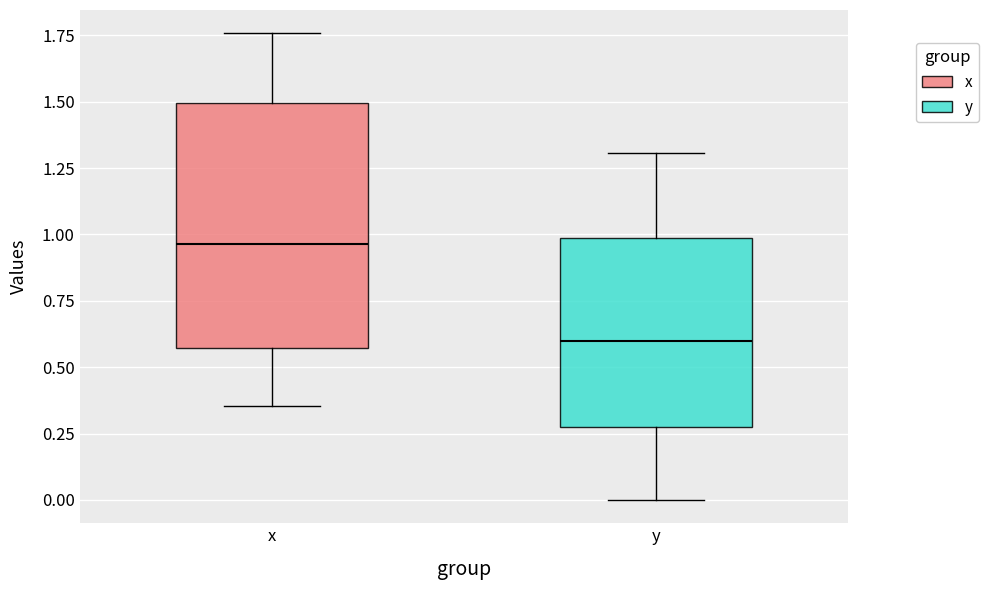

Reading left to right, read every box against the y-axis: the position of its median line, the range the box covers, and the ends of its whiskers. The values are not printed on the chart, so give them approximately, as read against the axis.

x: median 0.95, box 0.55 to 1.50, whiskers 0.35 to 1.75
y: median 0.60, box 0.25 to 1.00, whiskers 0.00 to 1.30